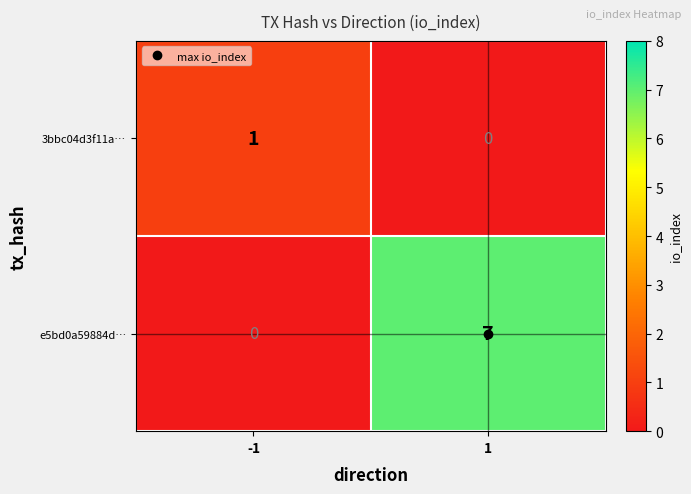

Which series changed the most between -1 and 1?

e5bd0a59884d…